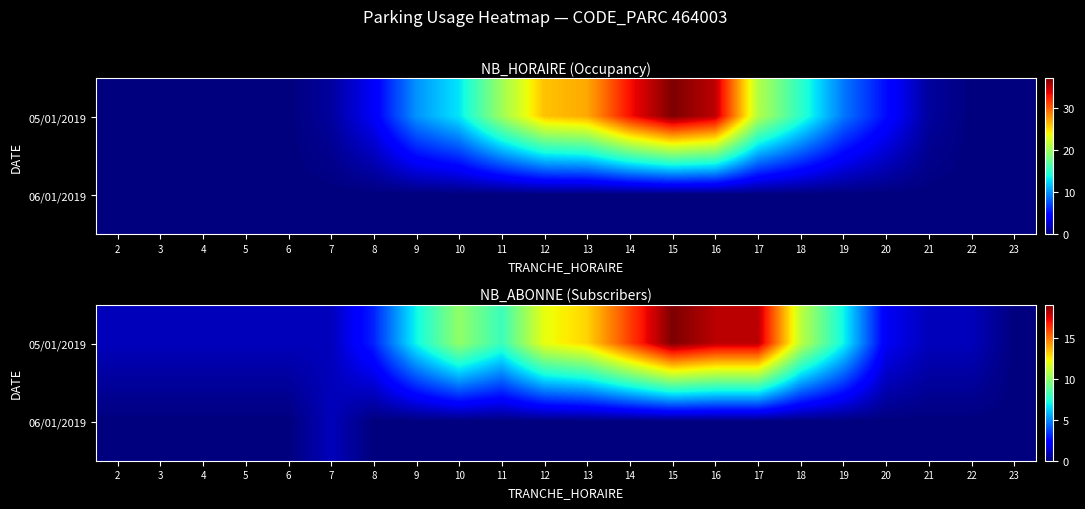

How many series are shown in this chart?

2